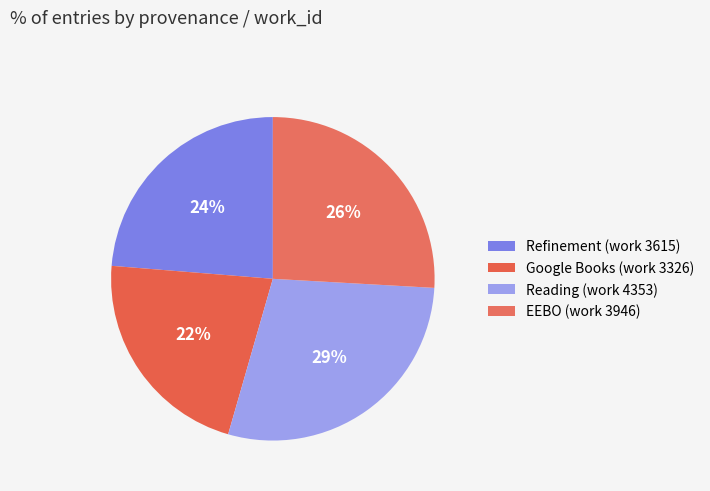

What is the smallest slice in the pie chart?

Google Books (work 3326)